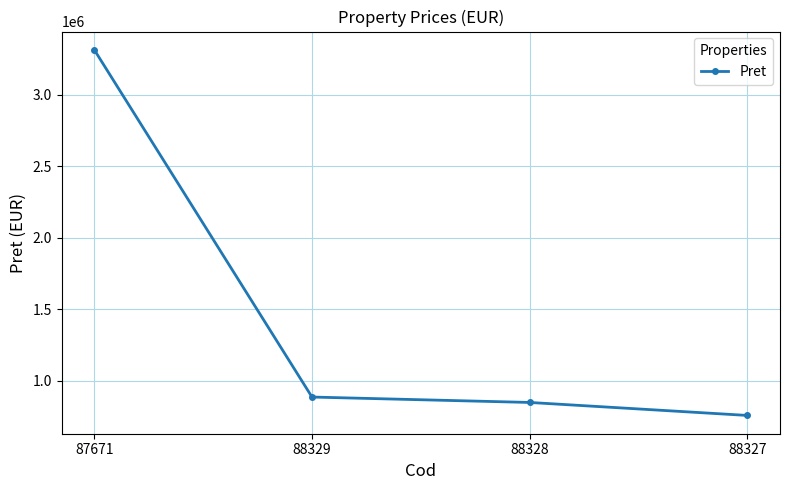

What is the difference between the maximum and second lowest values?

2467618